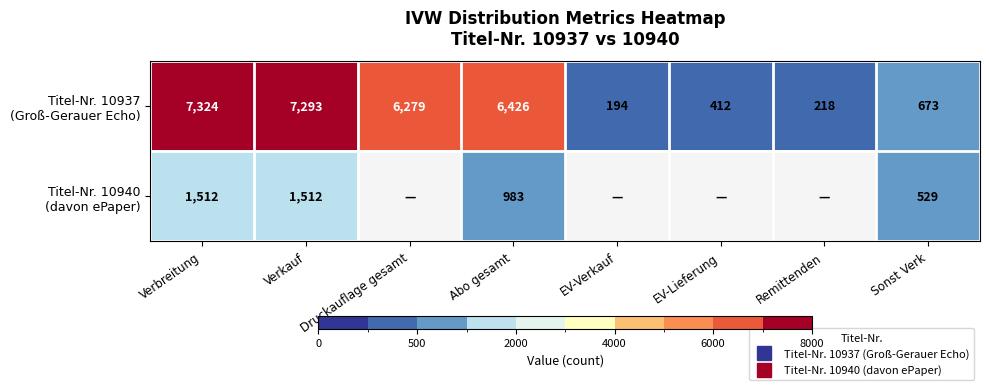

What is the difference between the second highest and second lowest values in the Titel-Nr. 10937 (Groß-Gerauer Echo) series?

7075.0